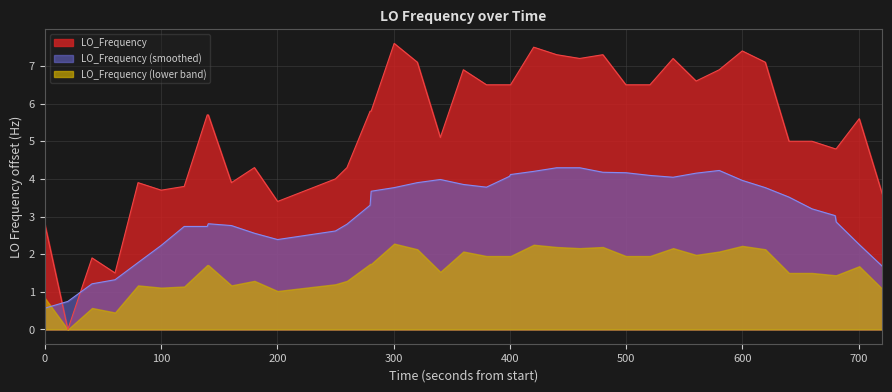

Rank the series by their average value, from highest to lowest.

LO_Frequency, LO_Frequency (smoothed), LO_Frequency (lower band)